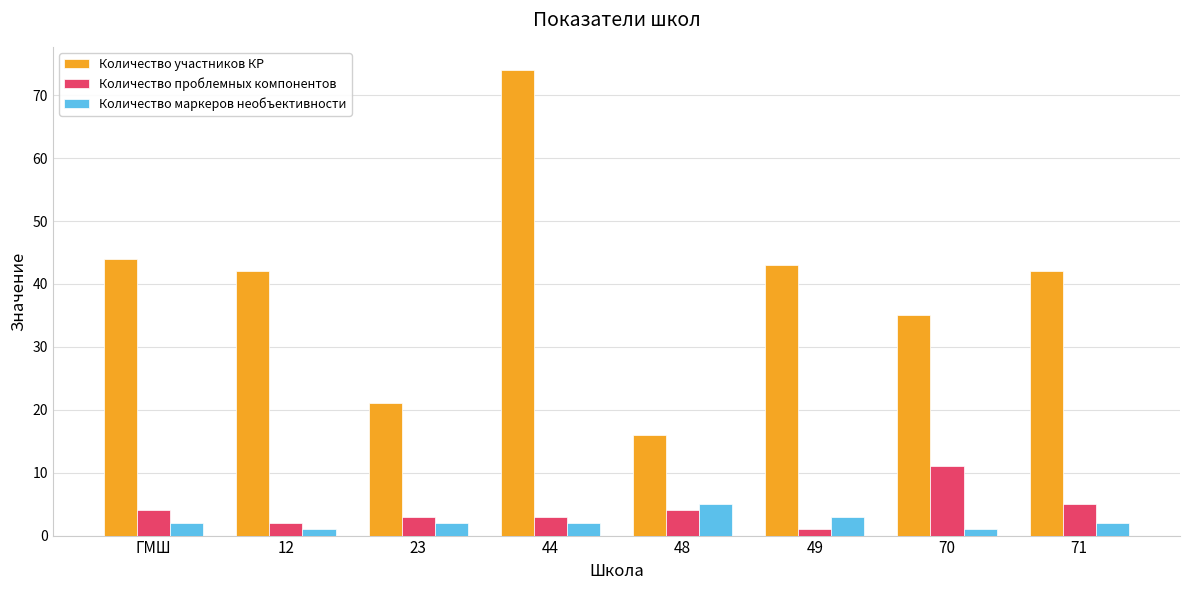

How many groups of bars are there?

8